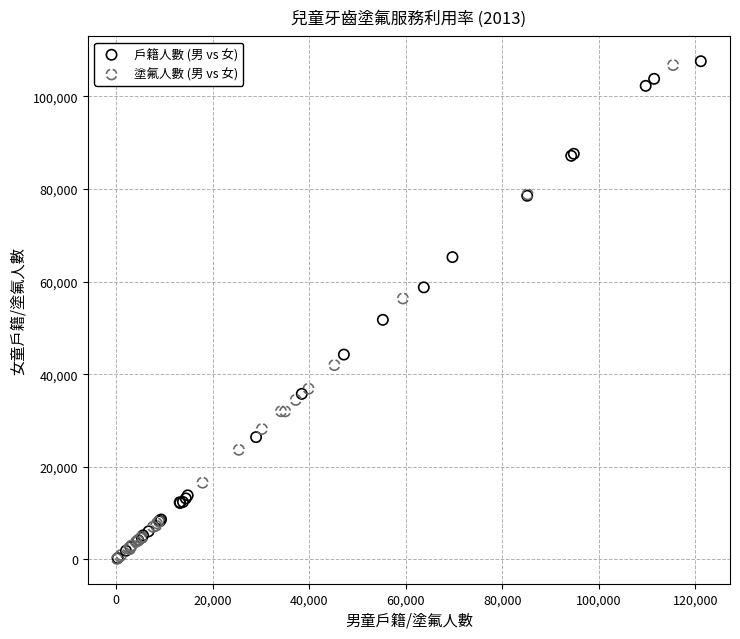

Which series has the widest spread of Y values?

戶籍人數 (男 vs 女)